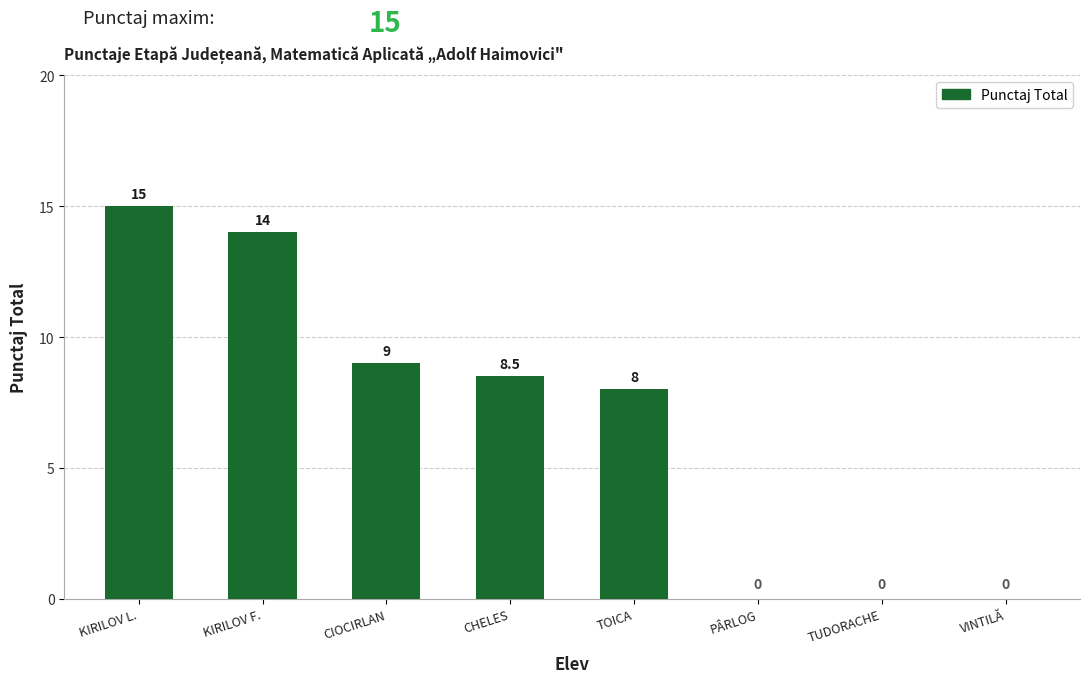

Count the number of data series in this chart.

1